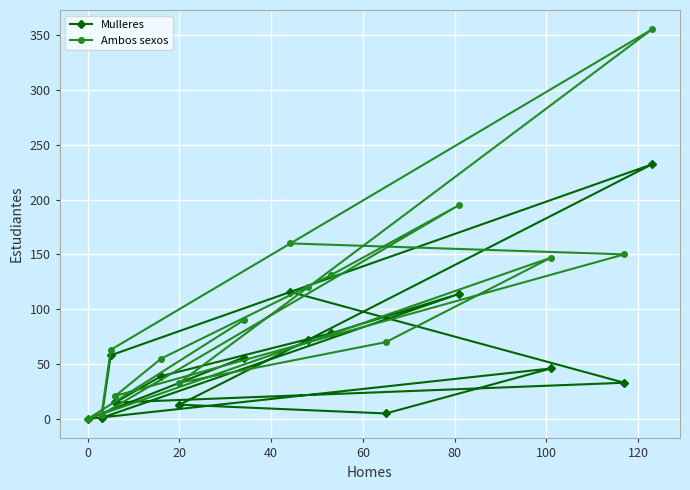

Rank the series by their average value, from highest to lowest.

Ambos sexos, Mulleres